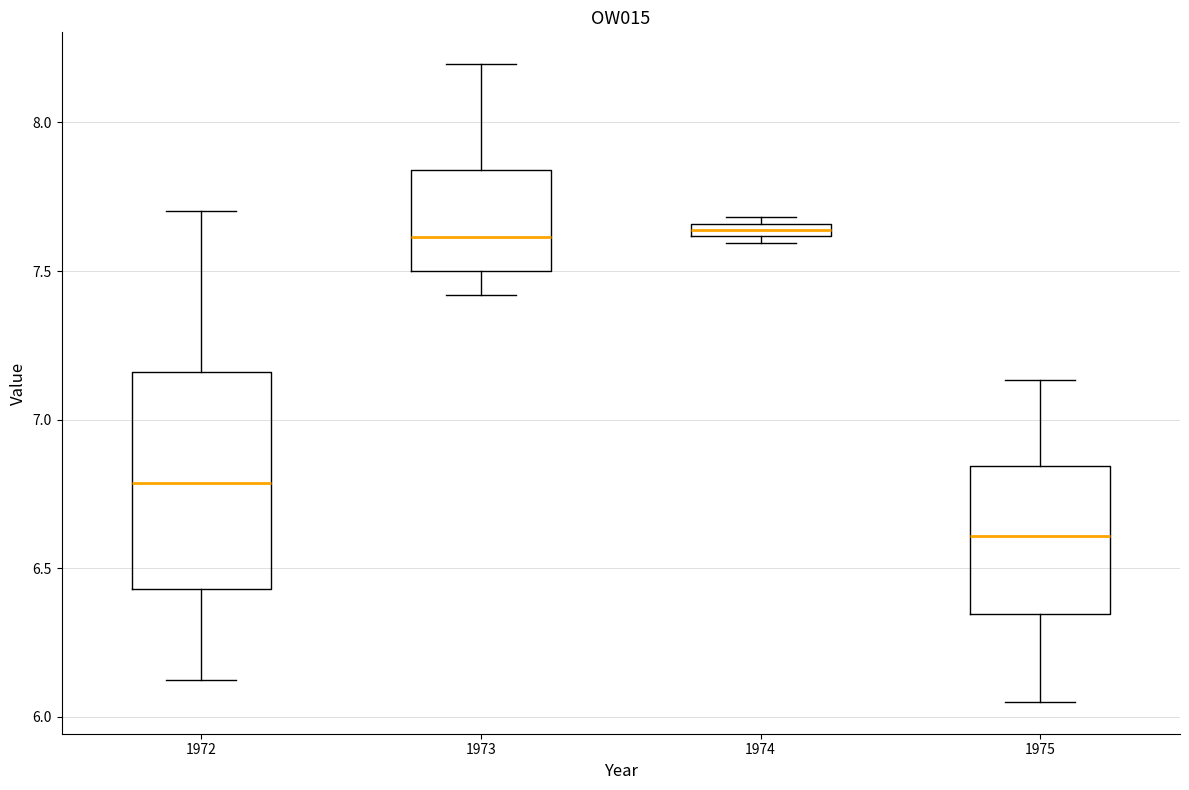

Which box has the lowest median line?

1975